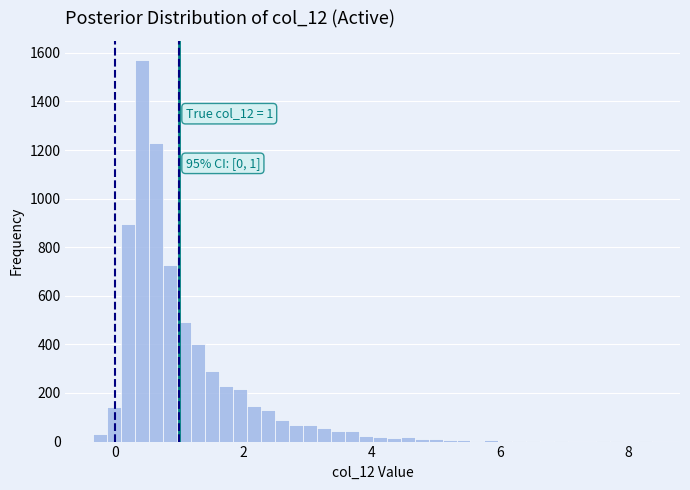

Read against the x-axis, roughly where is the centre of the tallest bar?

0.4